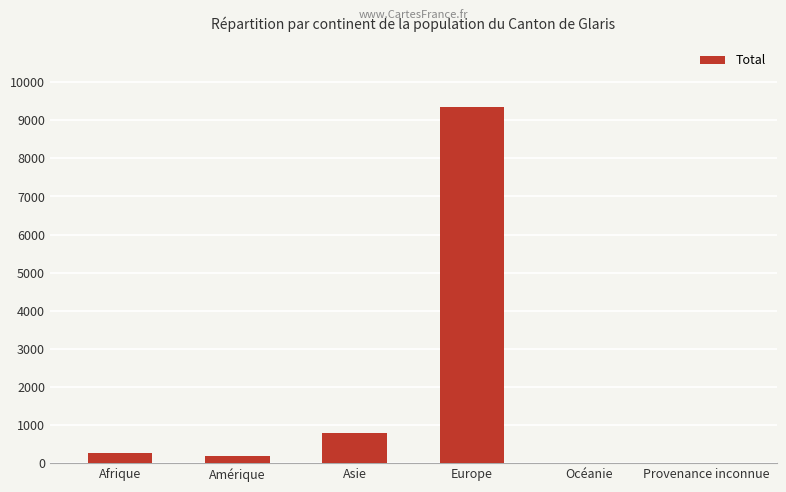

The value at Europe is 13056. True or false?

False